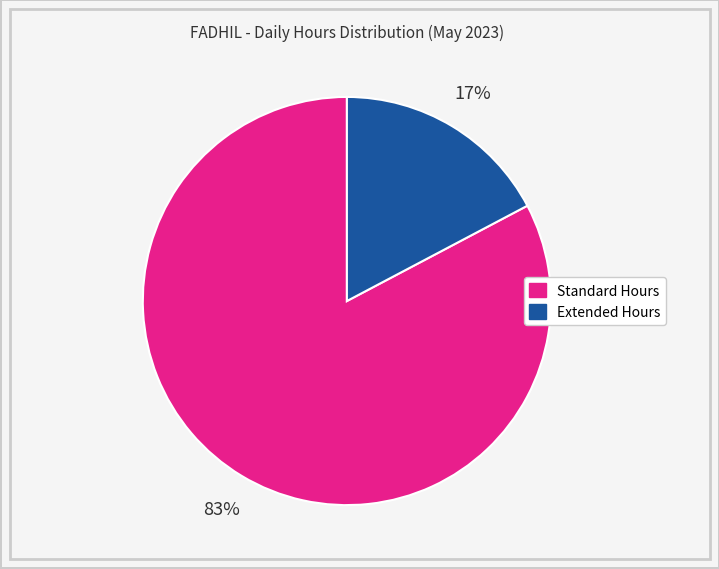

To the nearest percent, what is the average slice percentage?

50%